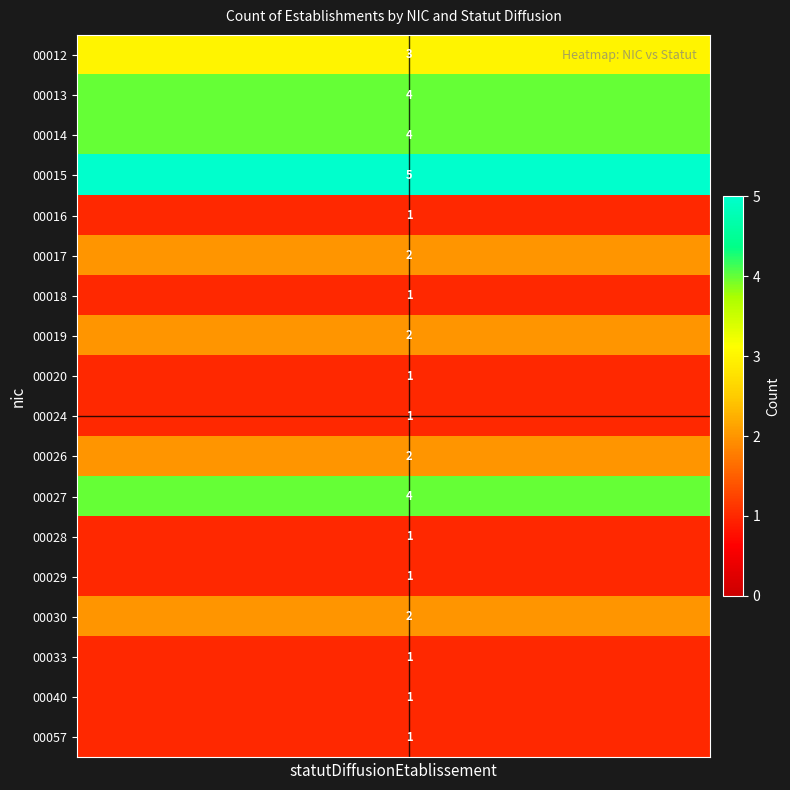

Which series has the largest total across all categories?

00015